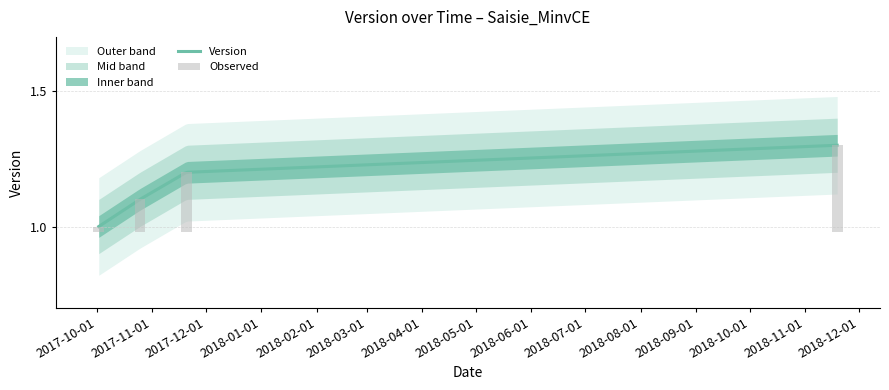

List the labels in order of value, largest first.

2018-11-19, 2017-11-20, 2017-10-25, 2017-10-02